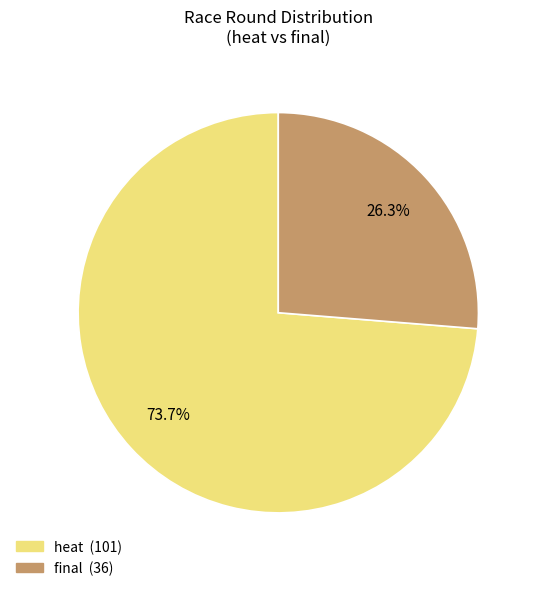

Combined, do final and heat account for over 50%?

Yes